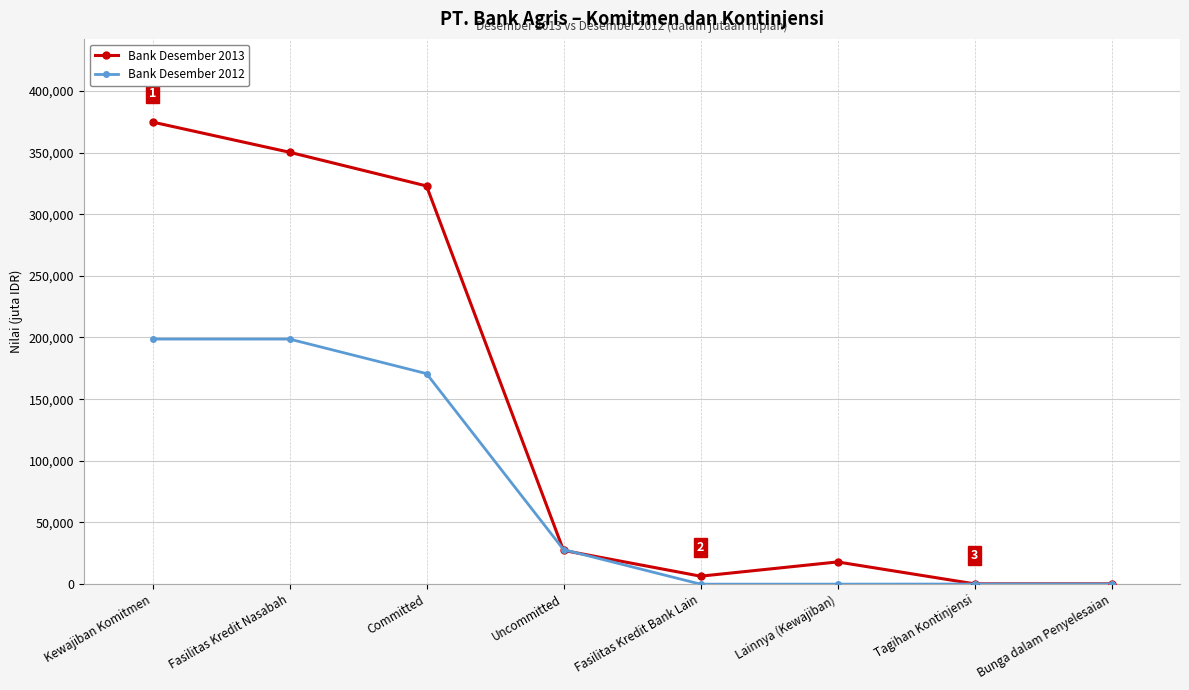

Count the number of data series in this chart.

2